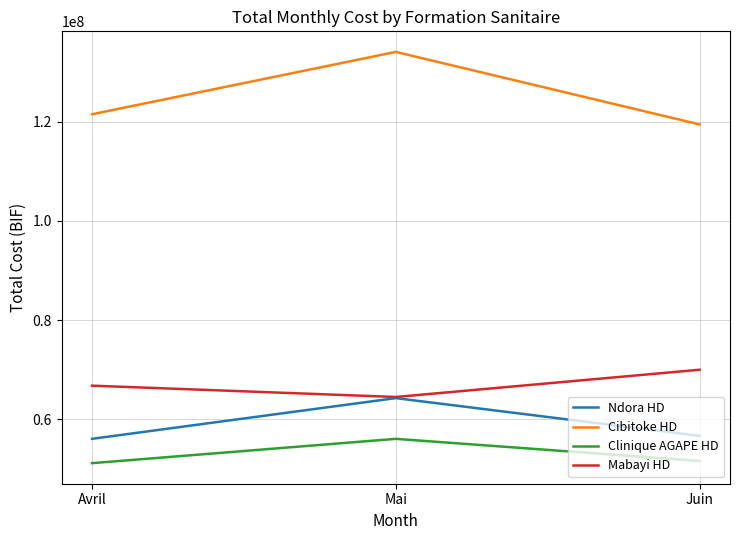

What is the difference between the Ndora HD values at Juin and Mai?

7620125